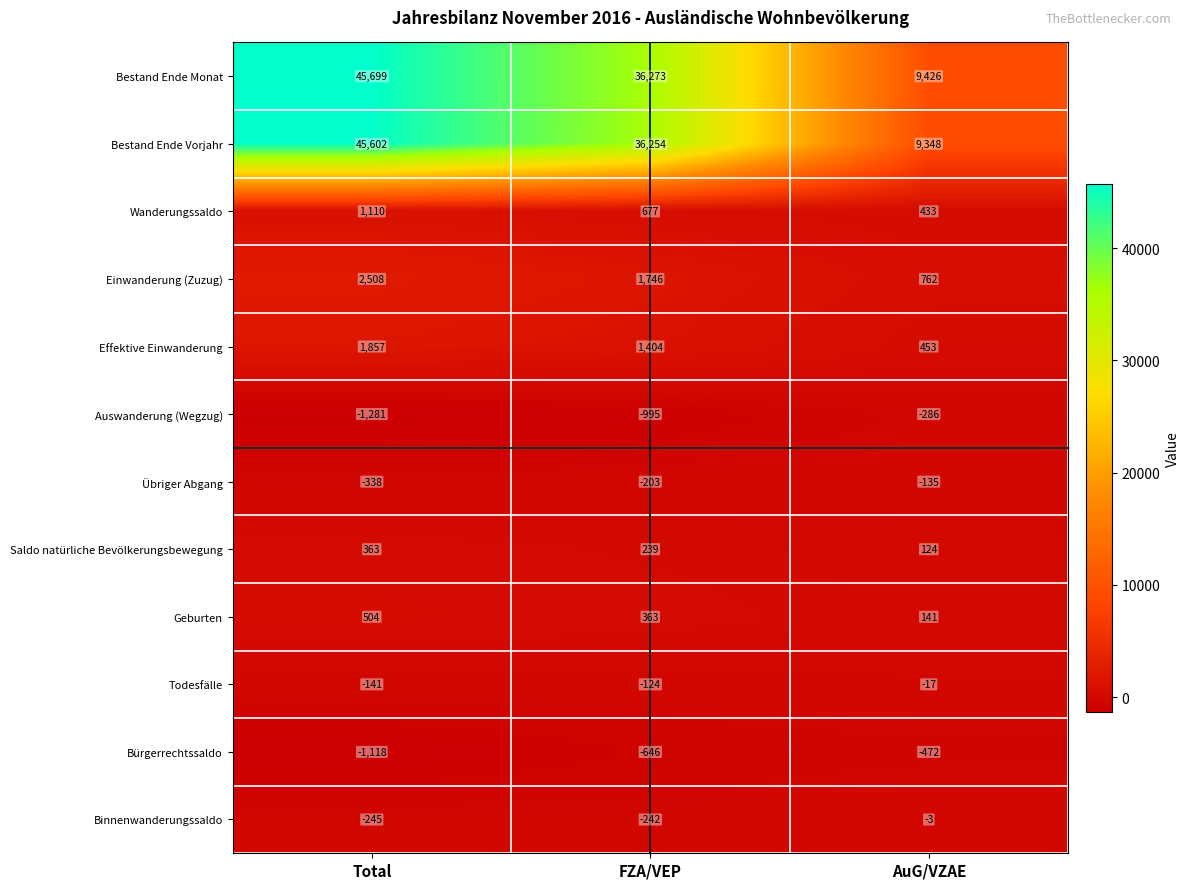

At Total, list the series in order from smallest to largest.

Auswanderung (Wegzug), Bürgerrechtssaldo, Übriger Abgang, Binnenwanderungssaldo, Todesfälle, Saldo natürliche Bevölkerungsbewegung, Geburten, Wanderungssaldo, Effektive Einwanderung, Einwanderung (Zuzug), Bestand Ende Vorjahr, Bestand Ende Monat